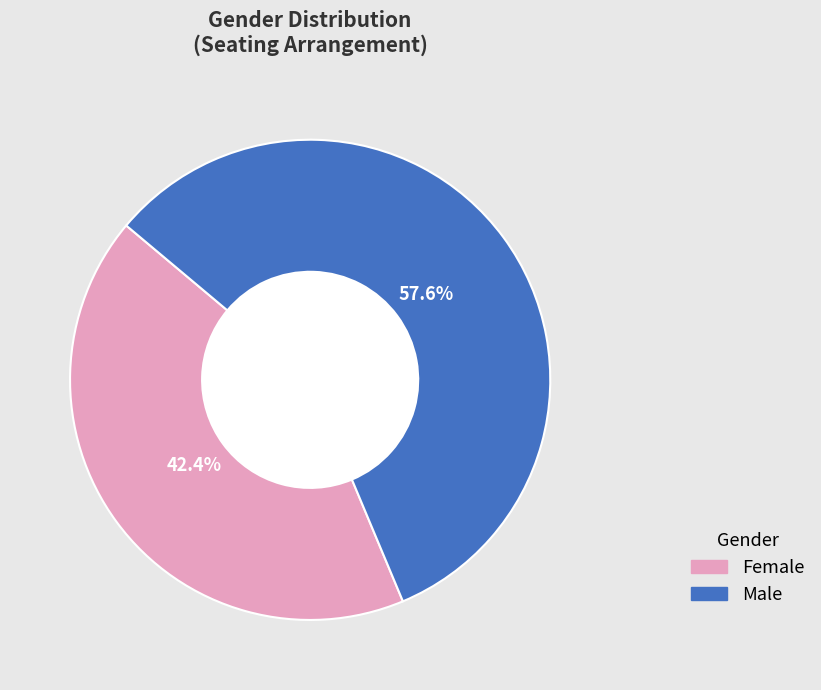

The Female slice represents 42% of the pie. True or false?

True